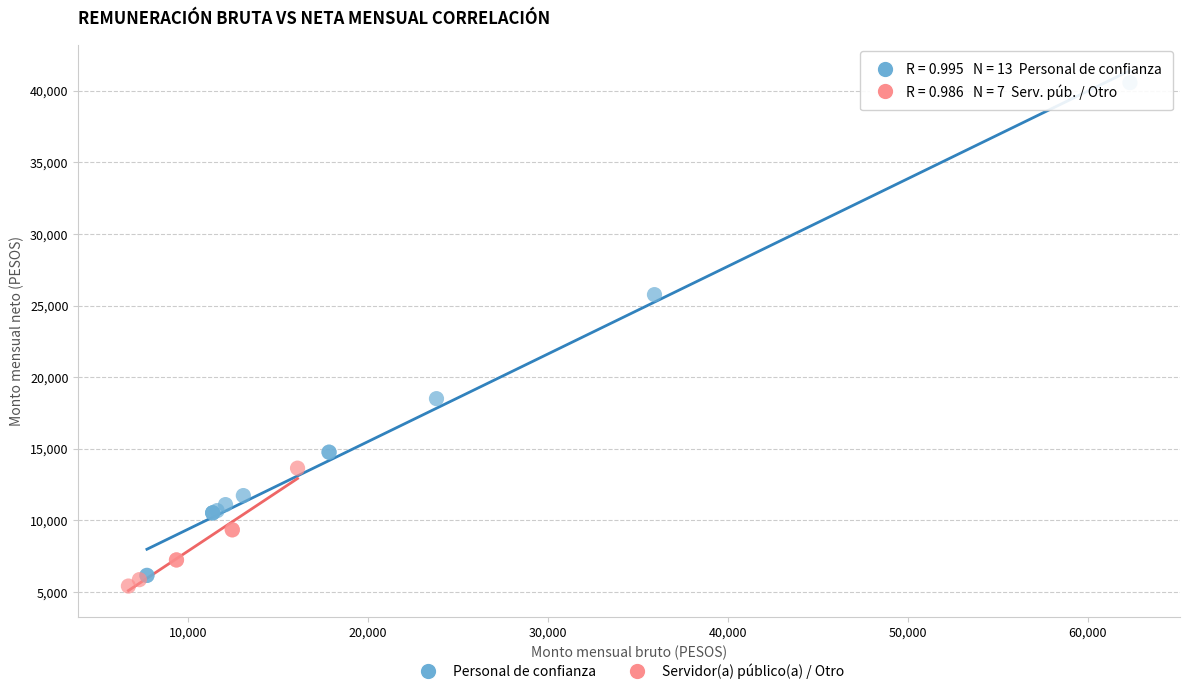

What are all the series names shown in the legend?

Personal de confianza, Servidor(a) público(a) / Otro